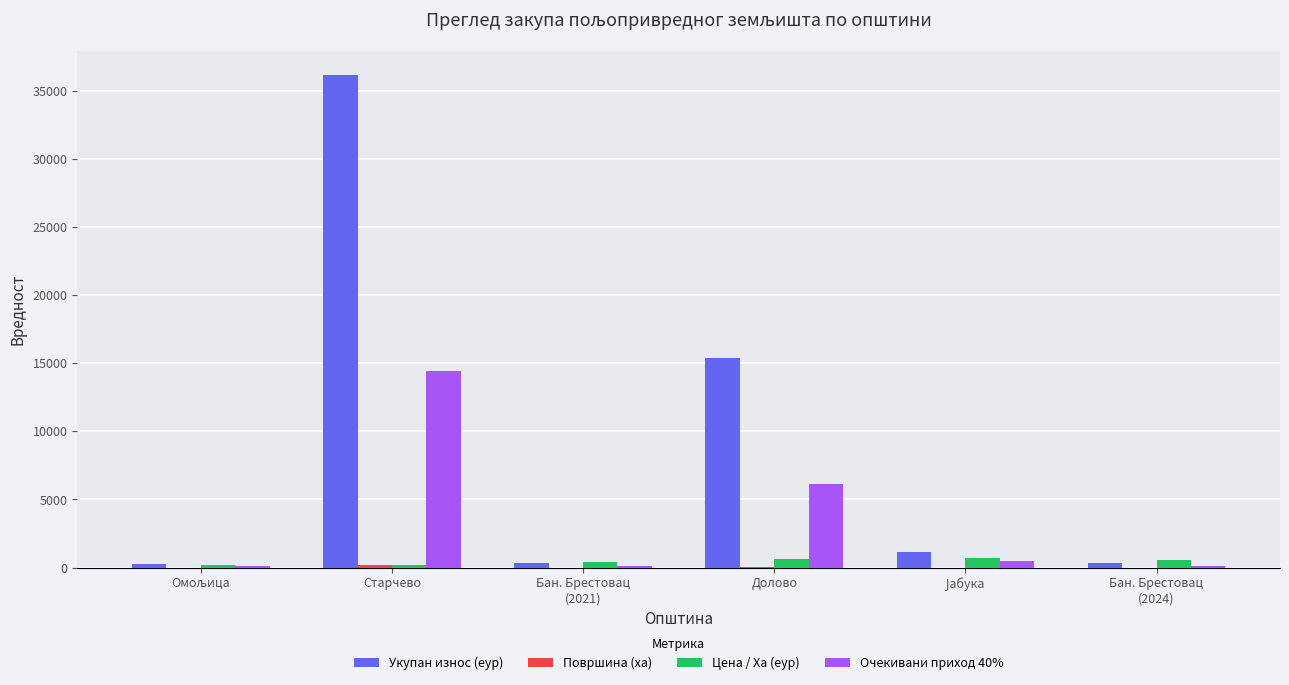

What is the sum of all Укупан износ (еур) values?

53612.3